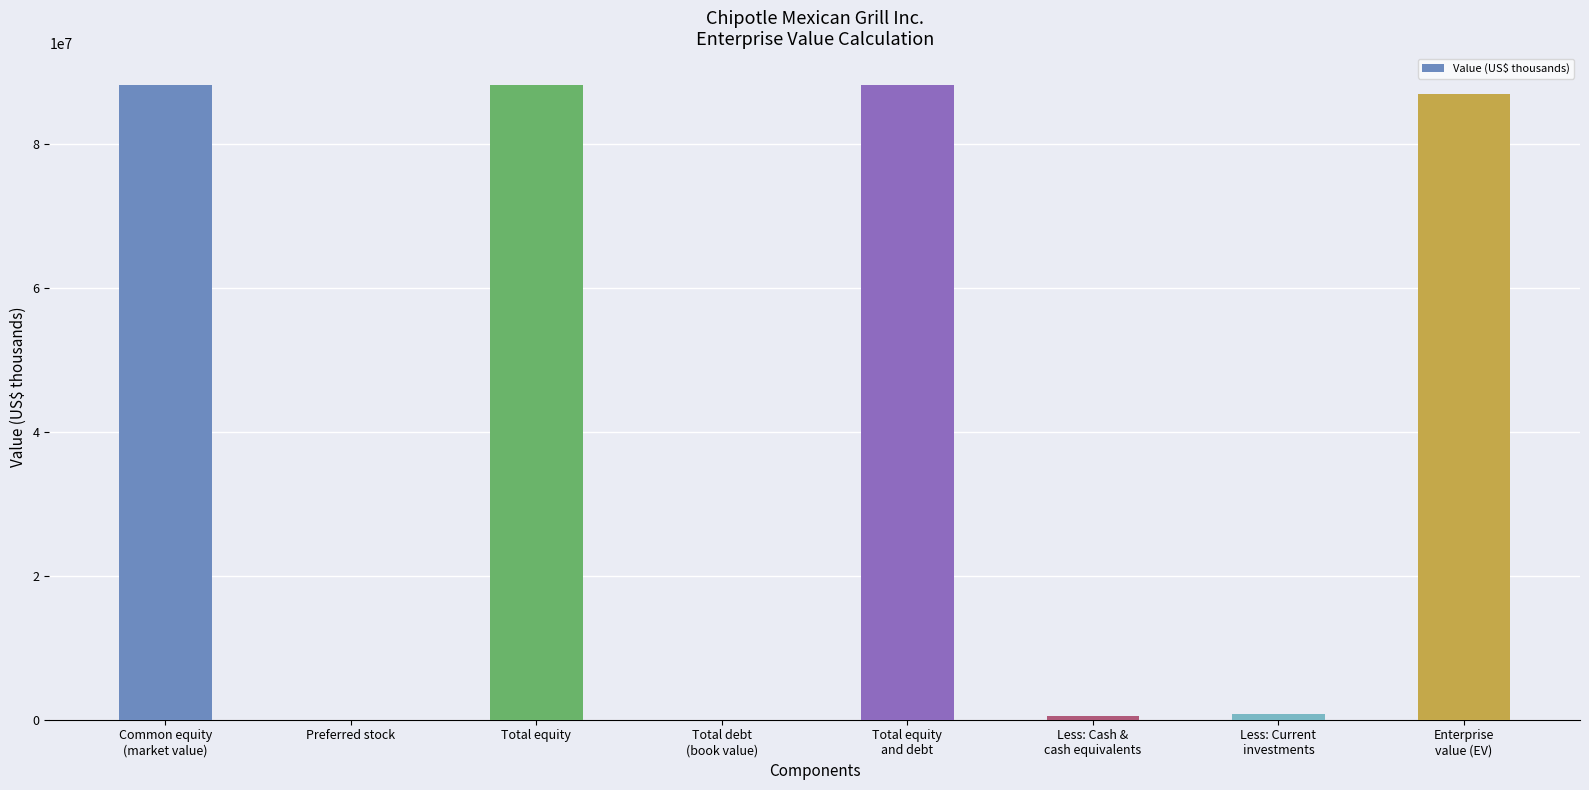

The chart shows a value of 88263282 at Total equity. True or false?

True